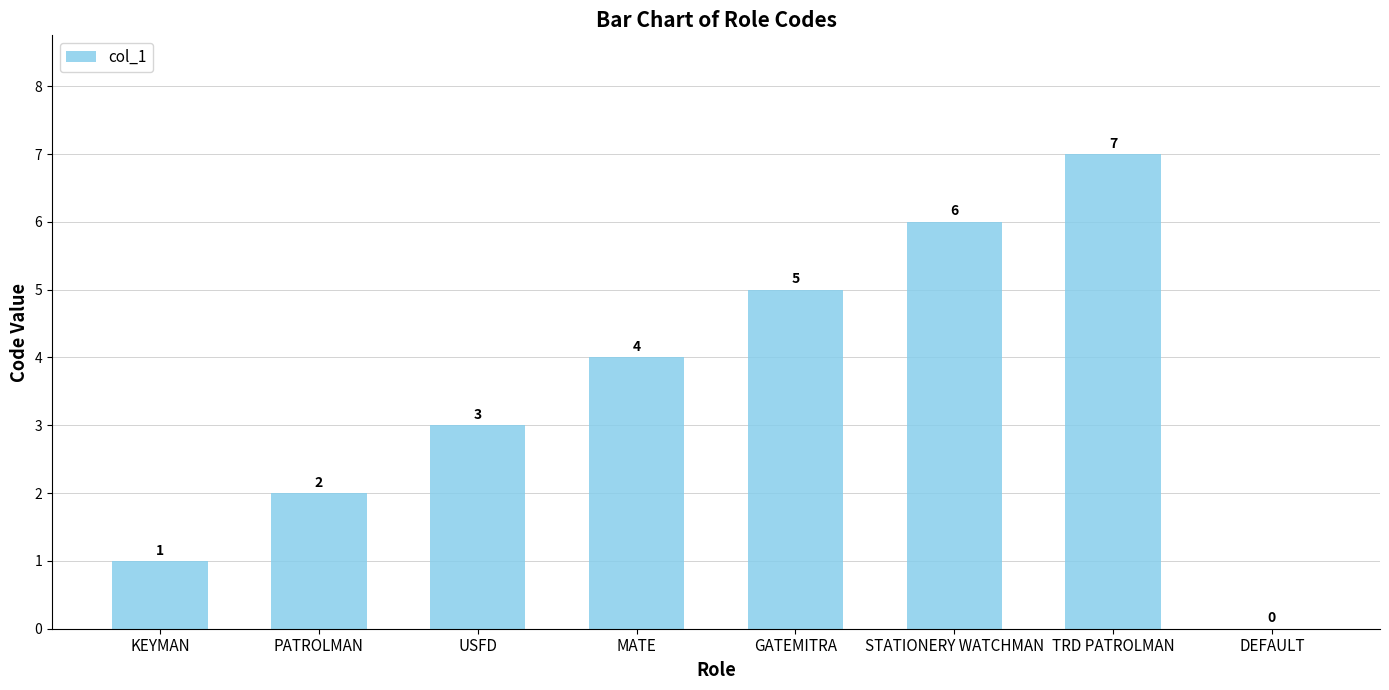

What is the change in value from GATEMITRA to DEFAULT?

-5